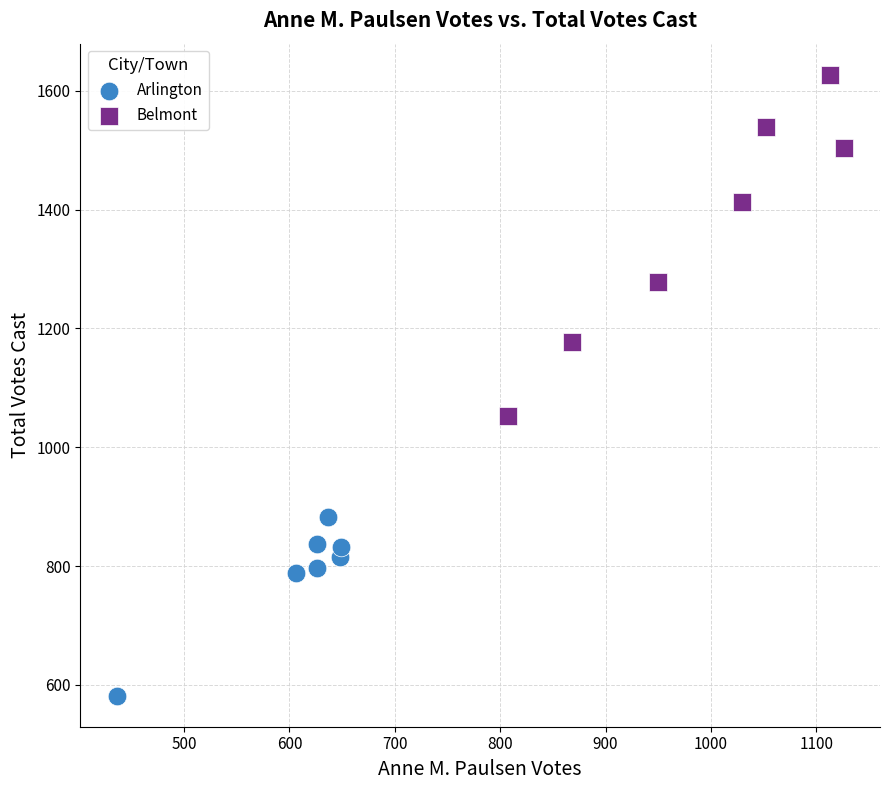

Which series contains the highest Y value?

Belmont